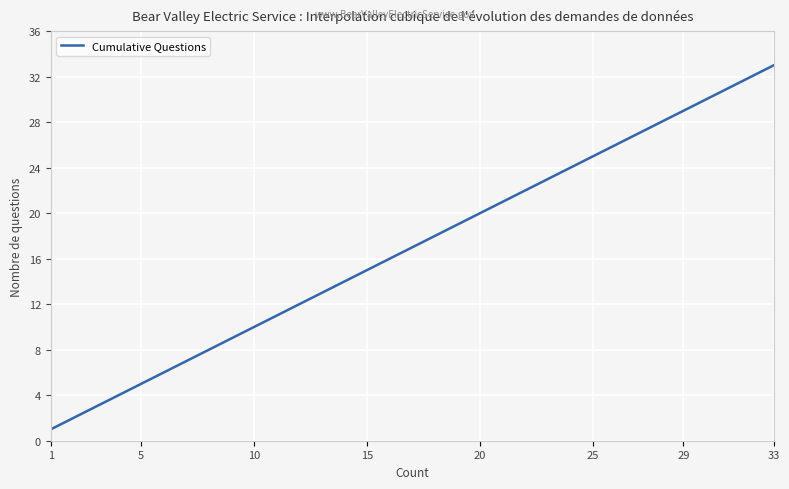

What is the greatest value displayed?

33.0